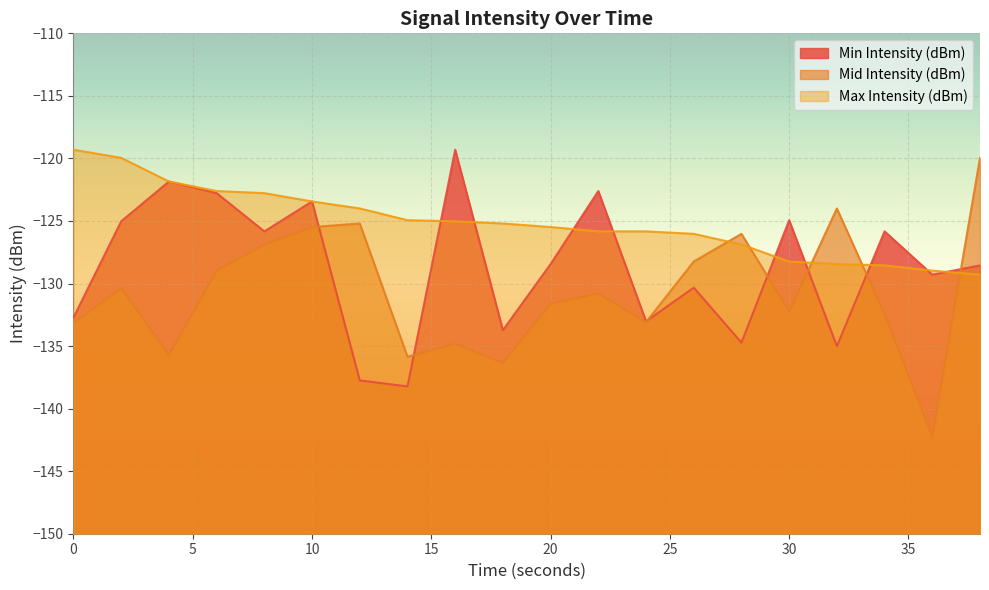

Reading left to right, what are all the values shown in this chart?

Min Intensity (dBm): -132.7	-125.0	-121.8	-122.8	-125.8	-123.4	-137.7	-138.2	-119.3	-133.7	-128.4	-122.6	-133.0	-130.3	-134.7	-124.9	-135.0	-125.8	-129.3	-128.5
Mid Intensity (dBm): -133.2	-130.4	-135.7	-129.0	-126.9	-125.5	-125.2	-135.9	-134.8	-136.4	-131.6	-130.8	-133.1	-128.2	-126.0	-132.2	-124.0	-132.5	-142.2	-120.0
Max Intensity (dBm): -119.3	-120.0	-121.8	-122.6	-122.8	-123.4	-124.0	-124.9	-125.0	-125.2	-125.5	-125.8	-125.8	-126.0	-126.9	-128.2	-128.4	-128.5	-129.0	-129.3